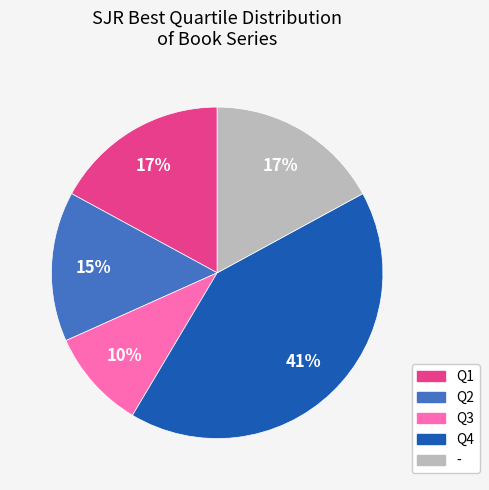

Which slice is the smallest?

Q3